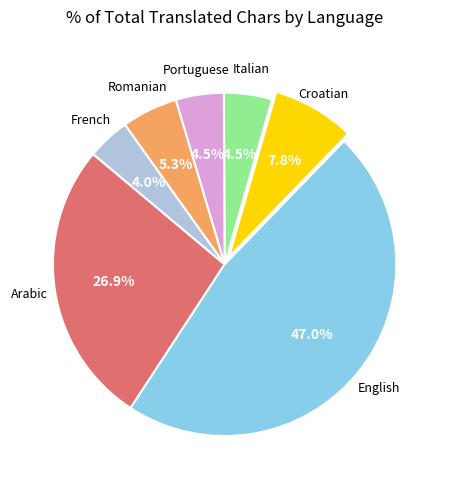

Does any single category account for the majority?

No